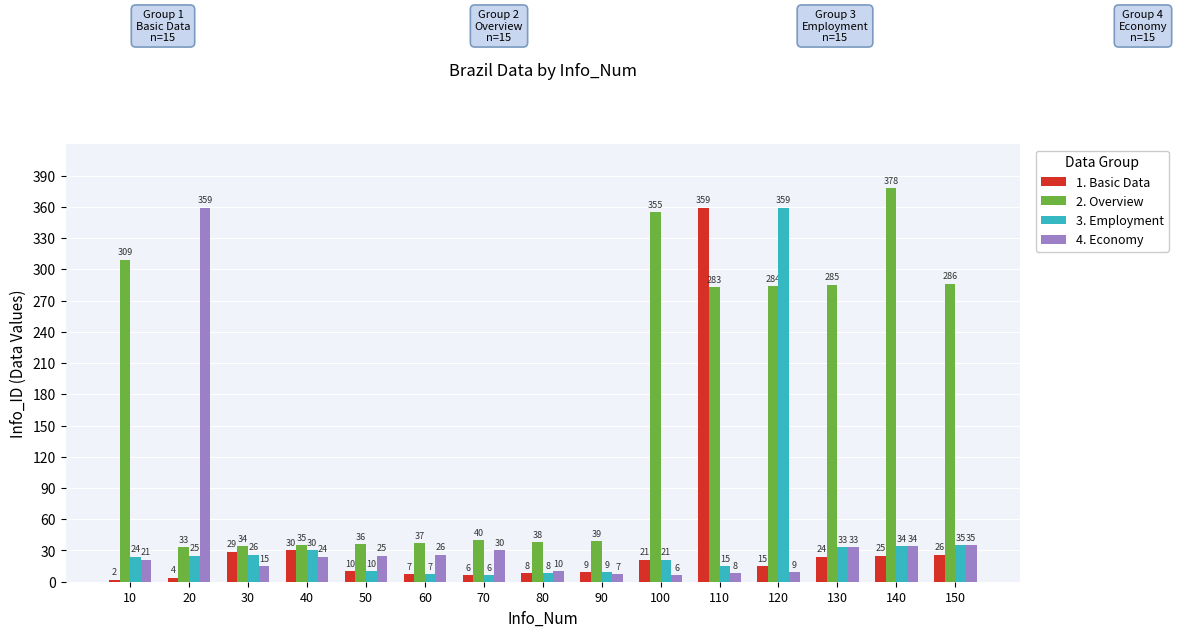

Does the chart contain stacked bars?

No